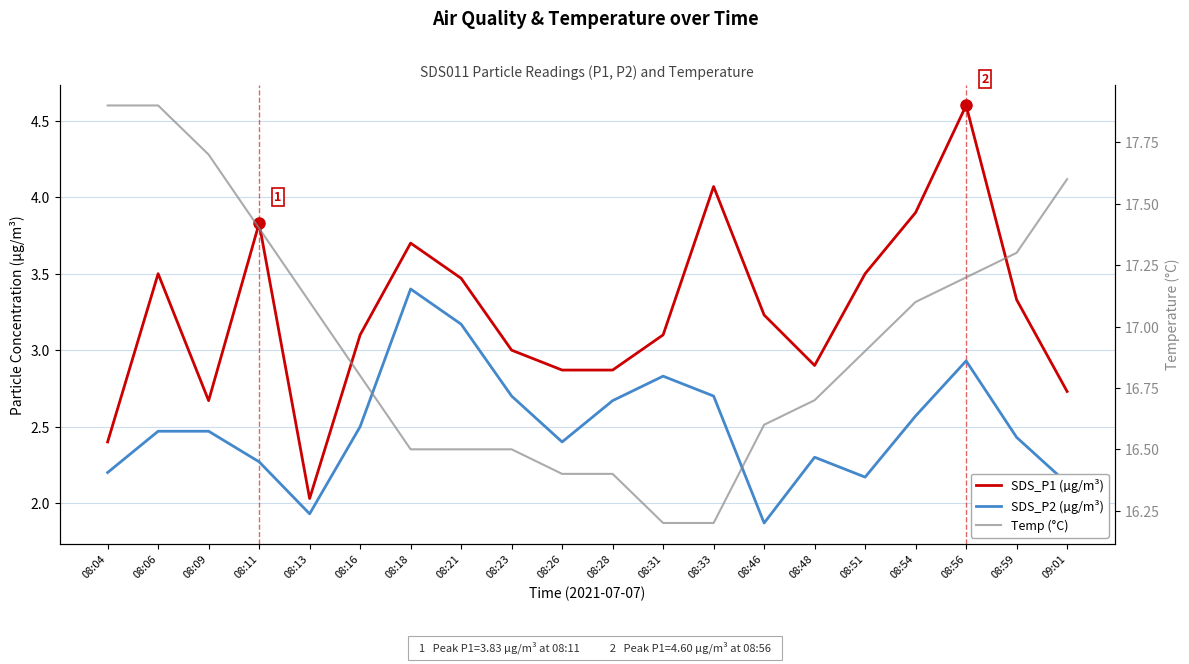

Reading left to right, list all the values displayed in this chart.

SDS_P1 (µg/m³): 08:04=2.4	08:06=3.5	08:09=2.7	08:11=3.8	08:13=2.0	08:16=3.1	08:18=3.7	08:21=3.5	08:23=3.0	08:26=2.9	08:28=2.9	08:31=3.1	08:33=4.1	08:46=3.2	08:48=2.9	08:51=3.5	08:54=3.9	08:56=4.6	08:59=3.3	09:01=2.7
SDS_P2 (µg/m³): 08:04=2.2	08:06=2.5	08:09=2.5	08:11=2.3	08:13=1.9	08:16=2.5	08:18=3.4	08:21=3.2	08:23=2.7	08:26=2.4	08:28=2.7	08:31=2.8	08:33=2.7	08:46=1.9	08:48=2.3	08:51=2.2	08:54=2.6	08:56=2.9	08:59=2.4	09:01=2.1
Temp (°C): 08:04=17.9	08:06=17.9	08:09=17.7	08:11=17.4	08:13=17.1	08:16=16.8	08:18=16.5	08:21=16.5	08:23=16.5	08:26=16.4	08:28=16.4	08:31=16.2	08:33=16.2	08:46=16.6	08:48=16.7	08:51=16.9	08:54=17.1	08:56=17.2	08:59=17.3	09:01=17.6